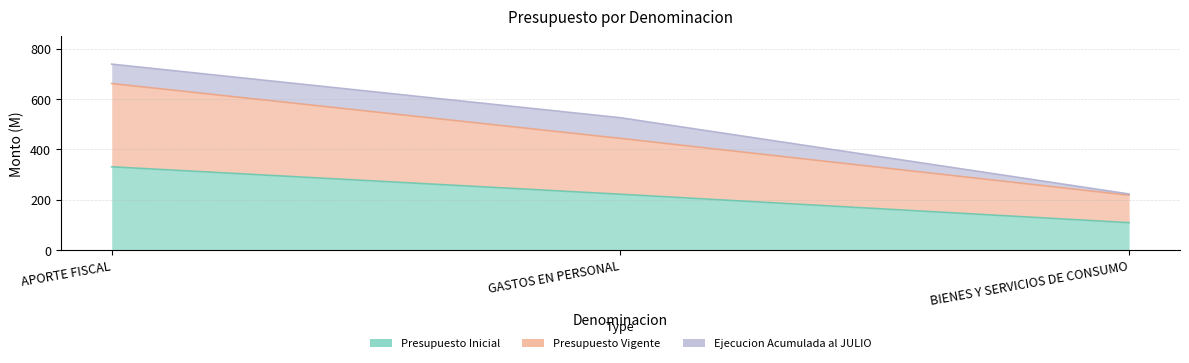

The Presupuesto Vigente series shows 444 at GASTOS EN PERSONAL. True or false?

True